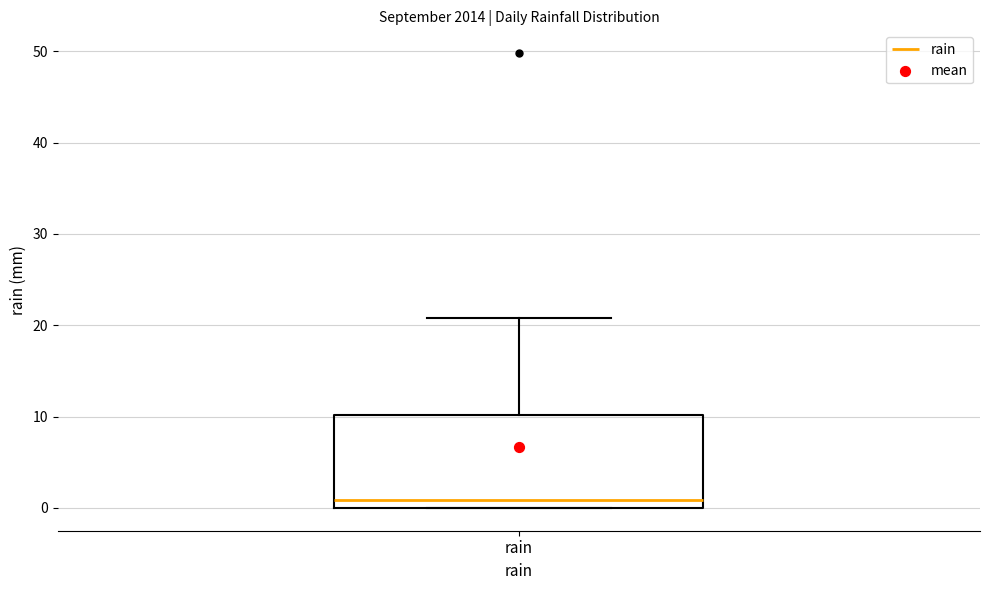

Where is the lower edge of the box for rain on the y-axis? The values are not printed on the chart, so give them approximately, as read against the axis.

0